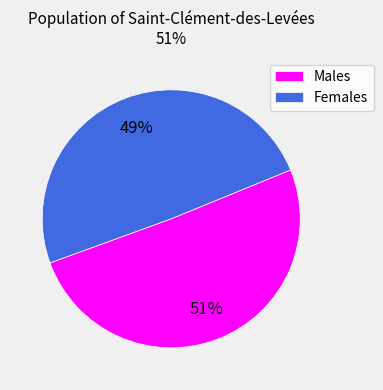

Rank the categories by value from lowest to highest.

Females, Males